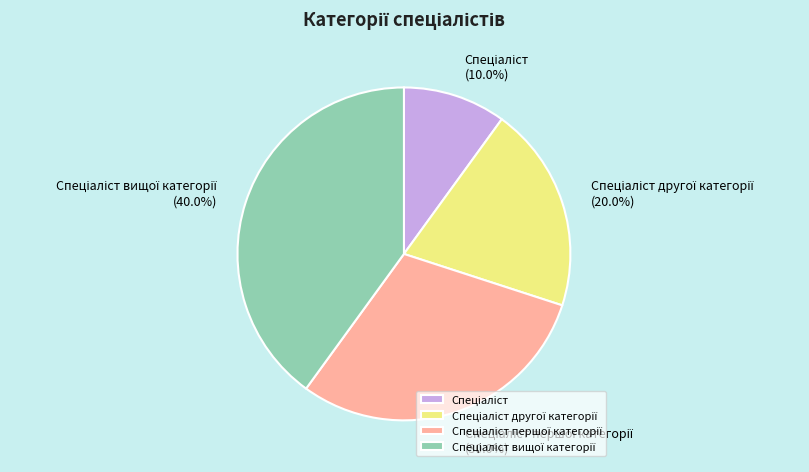

Is there a majority slice in this chart?

No